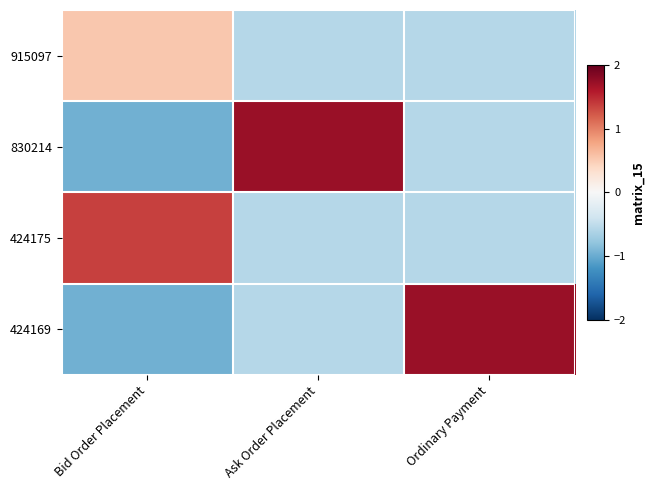

List the series in order of their peak value, lowest first.

915097, 424175, 830214, 424169